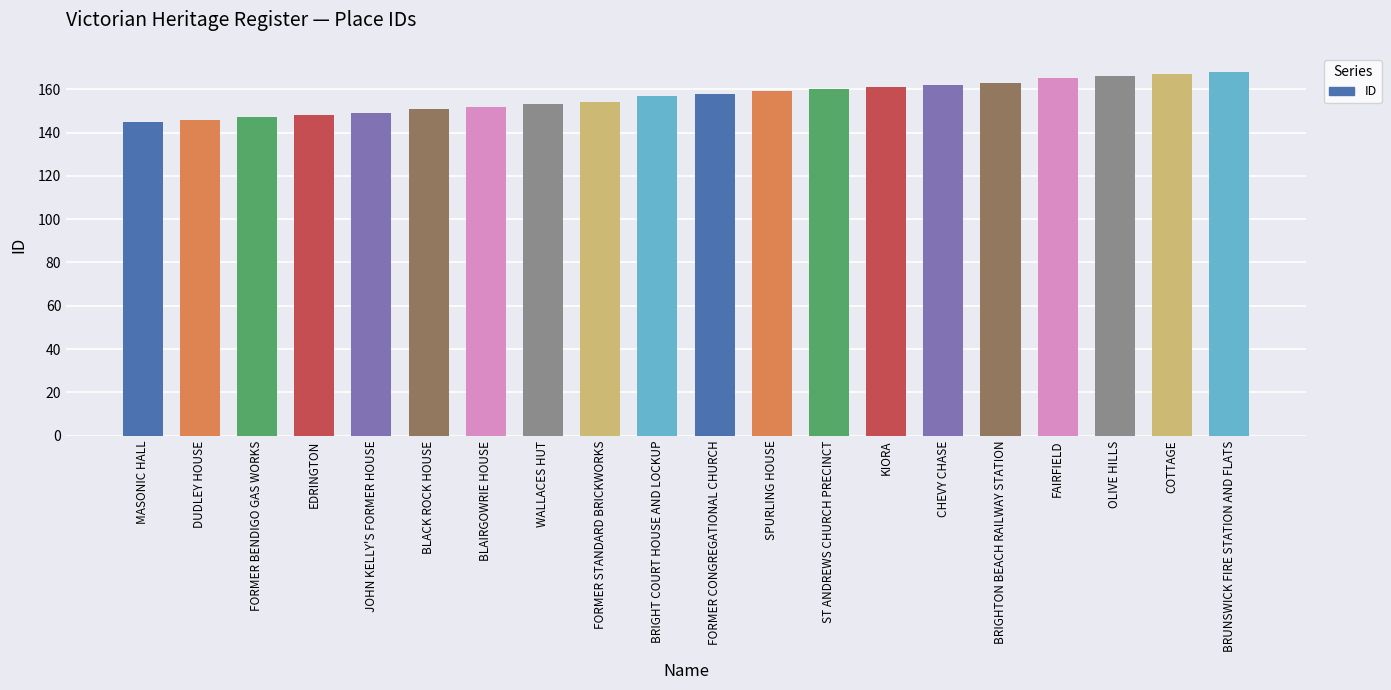

The value at BRIGHTON BEACH RAILWAY STATION is 36. True or false?

False